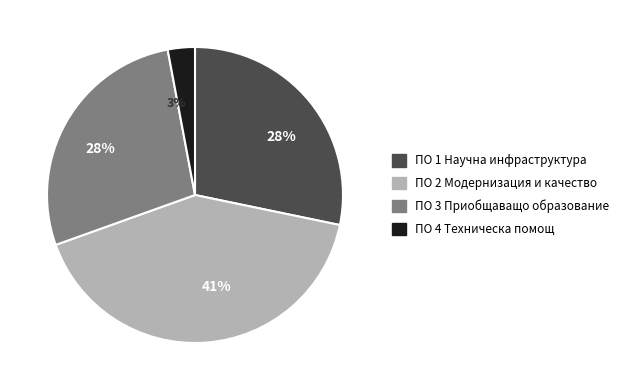

To the nearest percent, what percentage of the pie is ПО 3 Приобщаващо образование?

28%